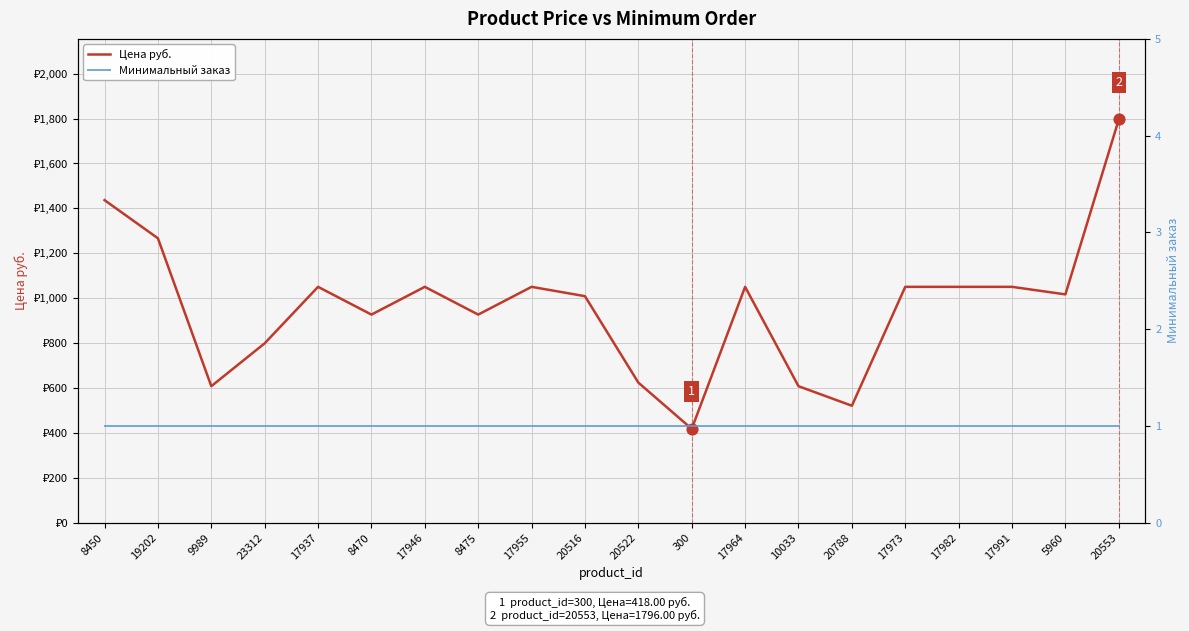

At which category is the sum across all series the highest?

20553